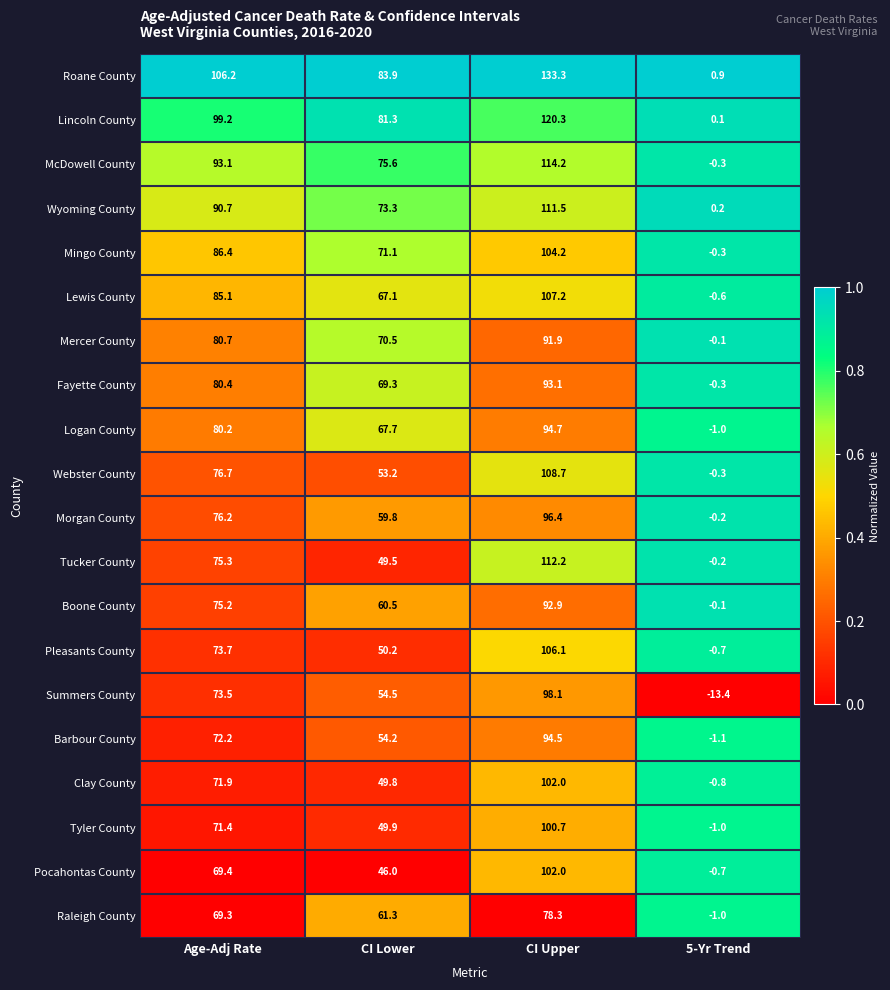

Which category has the lowest value in the Roane County series?

5-Yr Trend